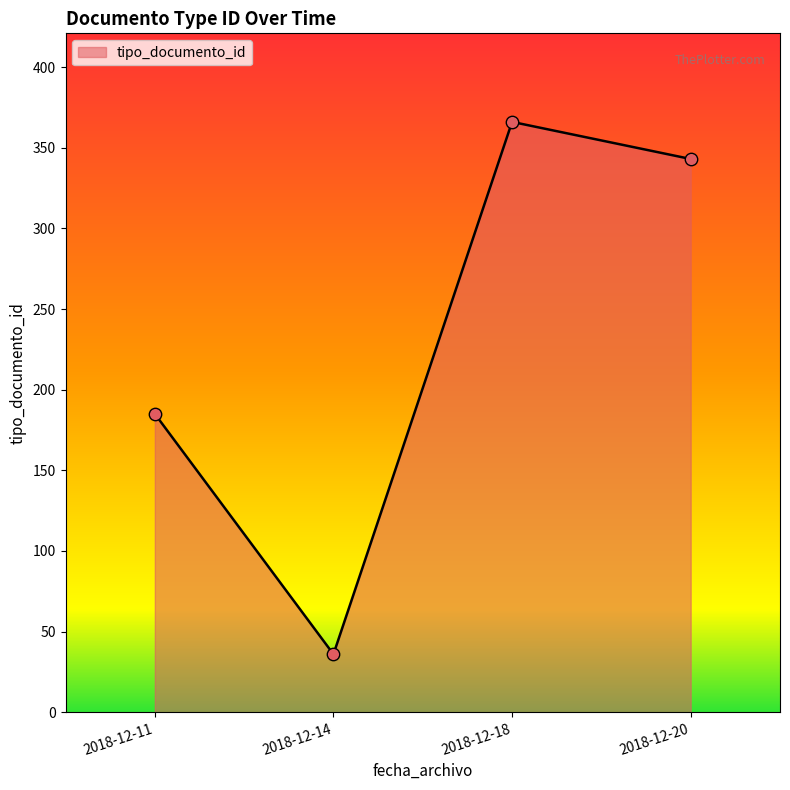

Which has a higher value, 2018-12-18 or 2018-12-20?

2018-12-18